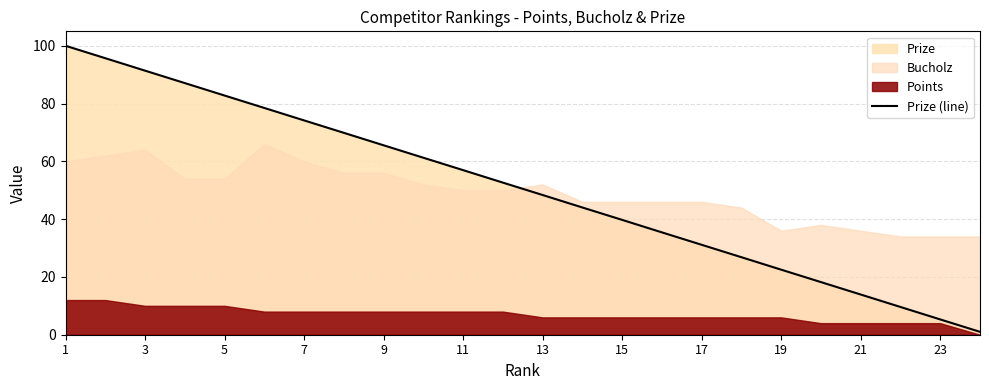

True or false: the data has more than 2 interior local peaks.

False